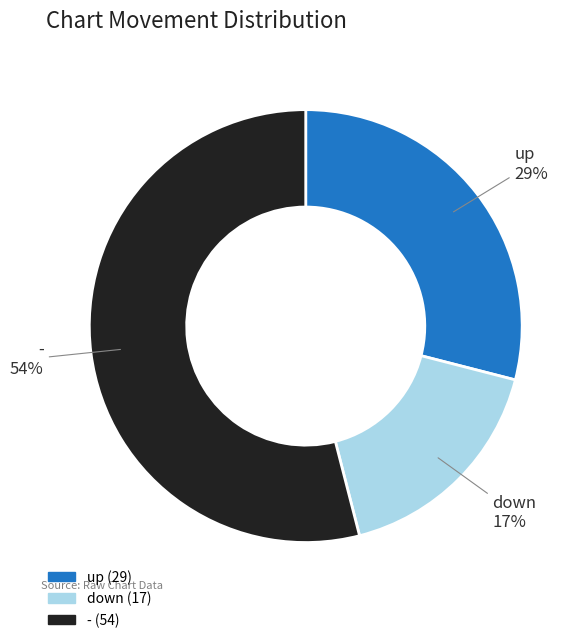

Is up the majority of the pie?

No